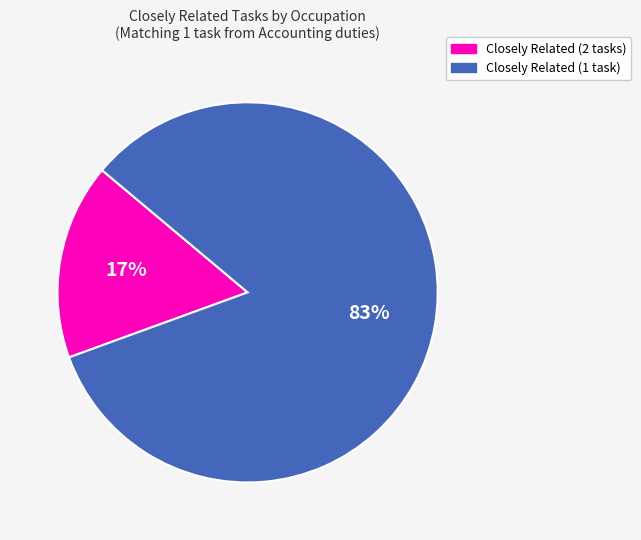

To the nearest percent, what is the average slice percentage?

50%